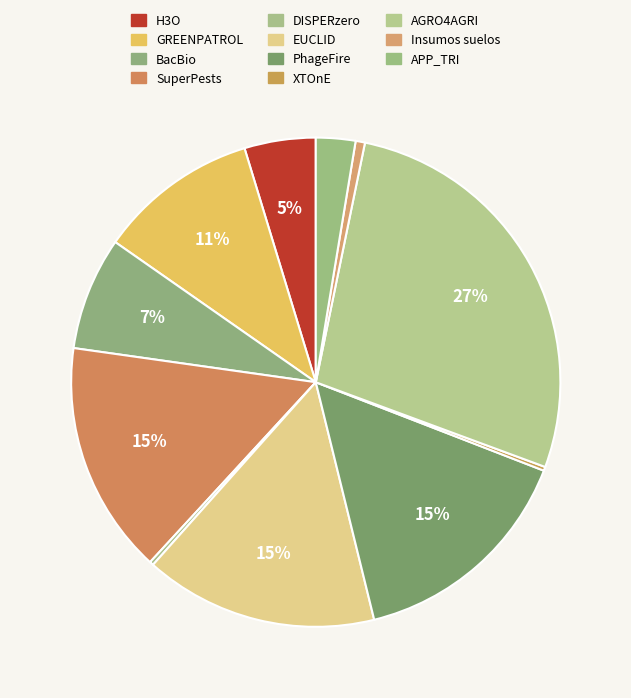

To the nearest percent, what is the combined percentage of DISPERzero and SuperPests?

16%